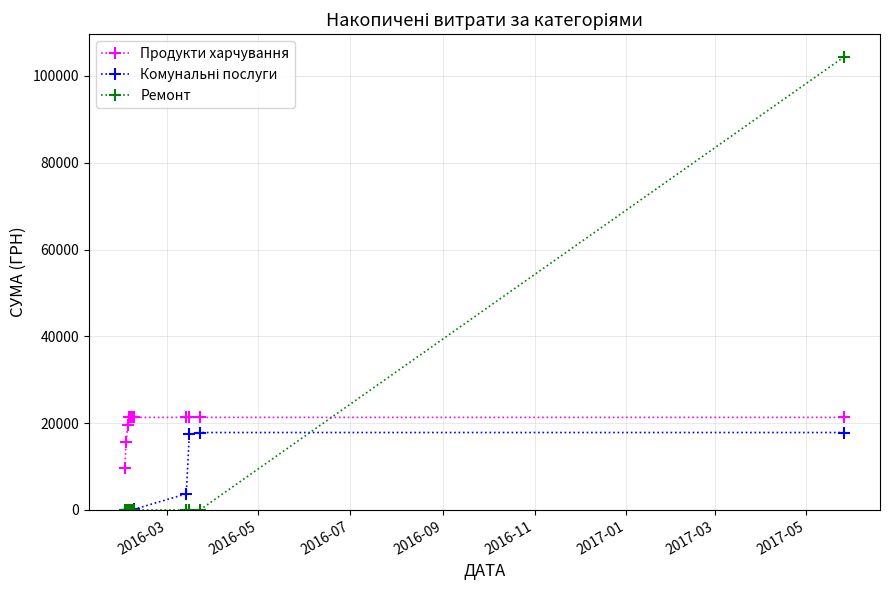

True or false: Ремонт and Продукти харчування cross at least once.

True